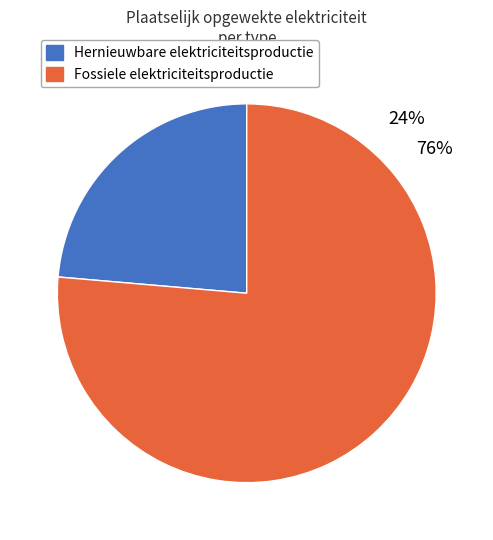

Is there a majority slice in this chart?

Yes